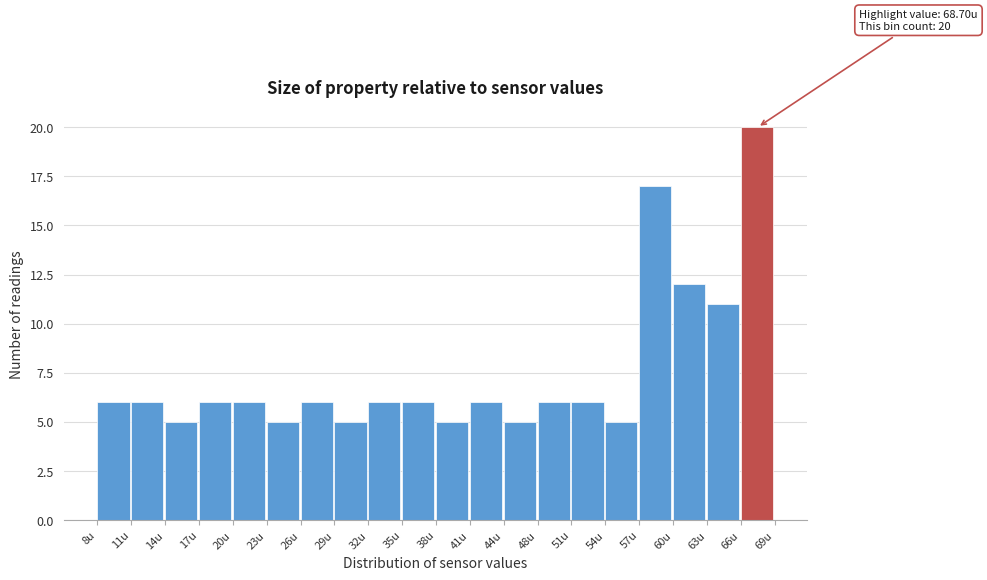

Which range on the x-axis has the tallest bar?

66.0 to 69.0